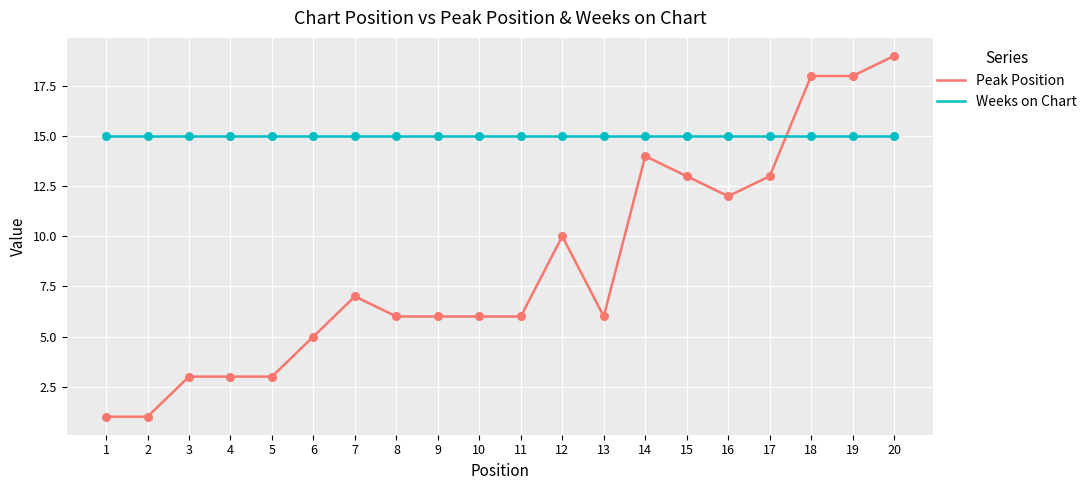

Which series has the widest spread of values?

Peak Position